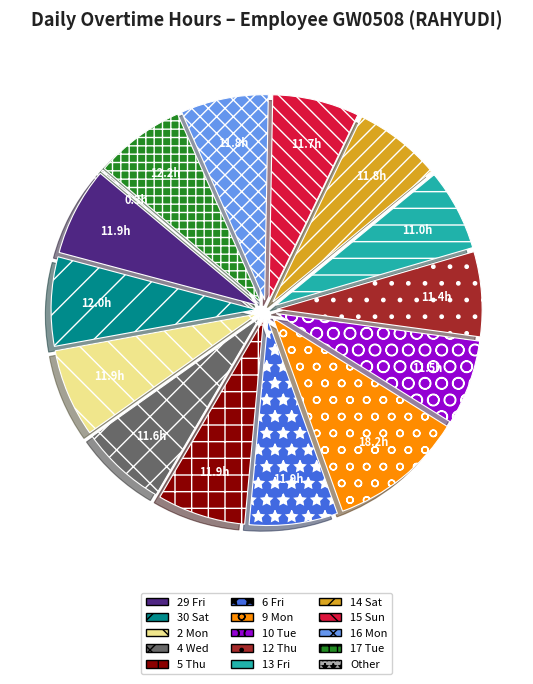

Which slice is the largest?

9 Mon